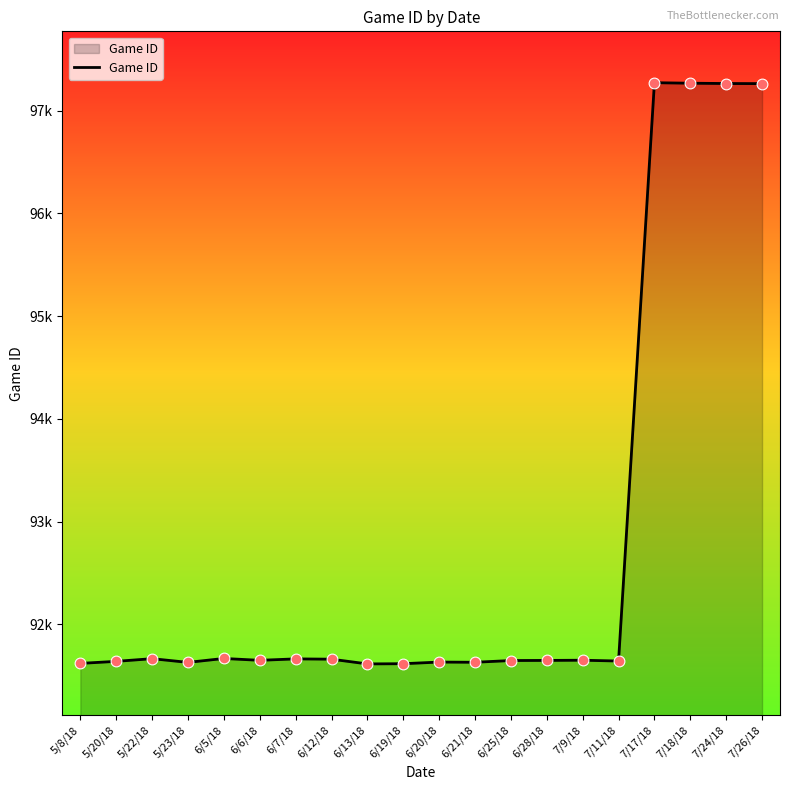

Is this an area chart (filled region under the line)?

Yes